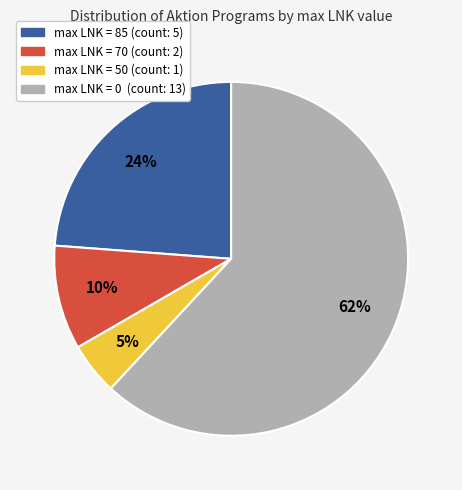

To the nearest percent, what is the average slice percentage?

25%